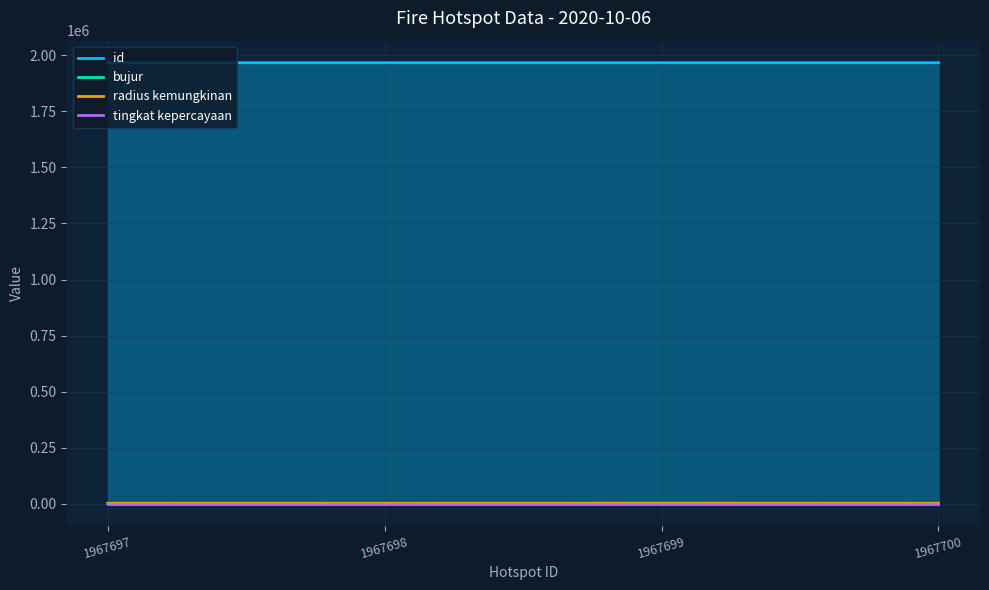

How many values in the radius kemungkinan series exceed 1280?

1